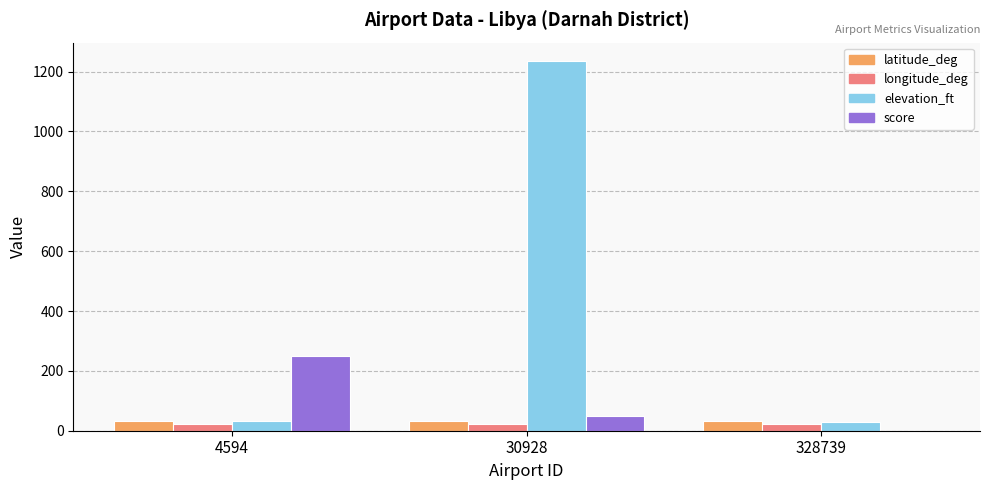

At which category is the sum across all series the highest?

30928